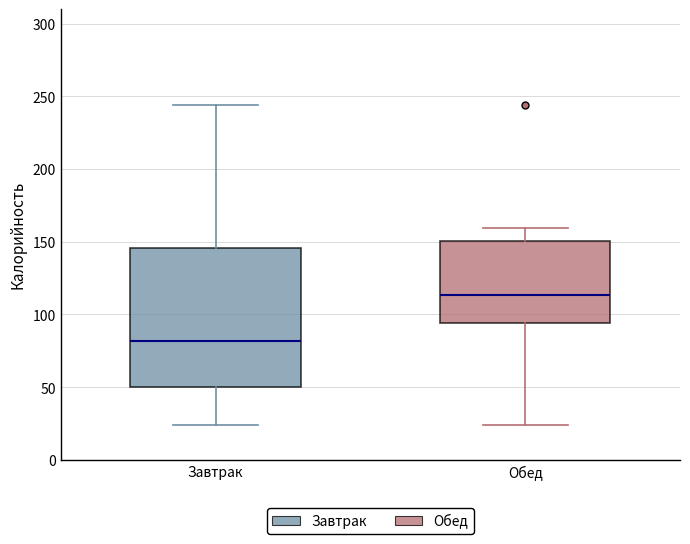

Where does the upper whisker of the box for Завтрак end on the y-axis? The values are not printed on the chart, so give them approximately, as read against the axis.

245